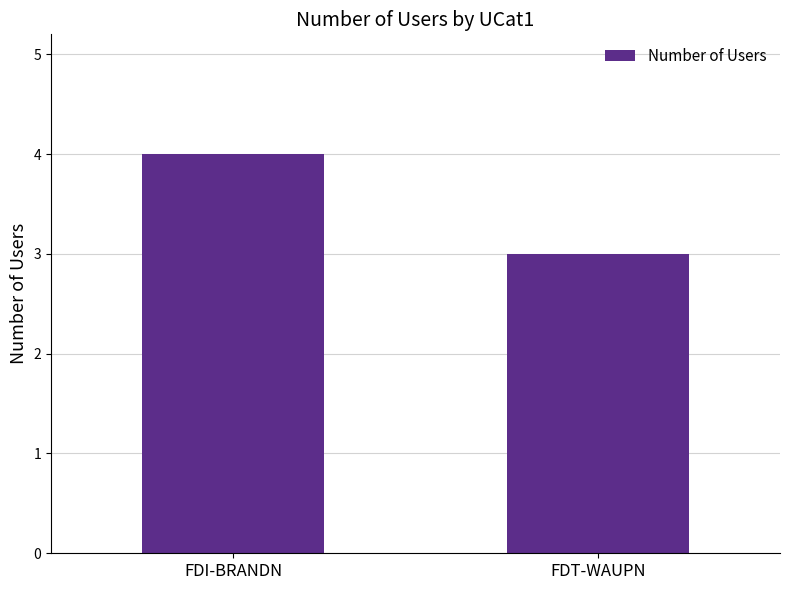

Which label corresponds to the smallest value in the chart?

FDT-WAUPN